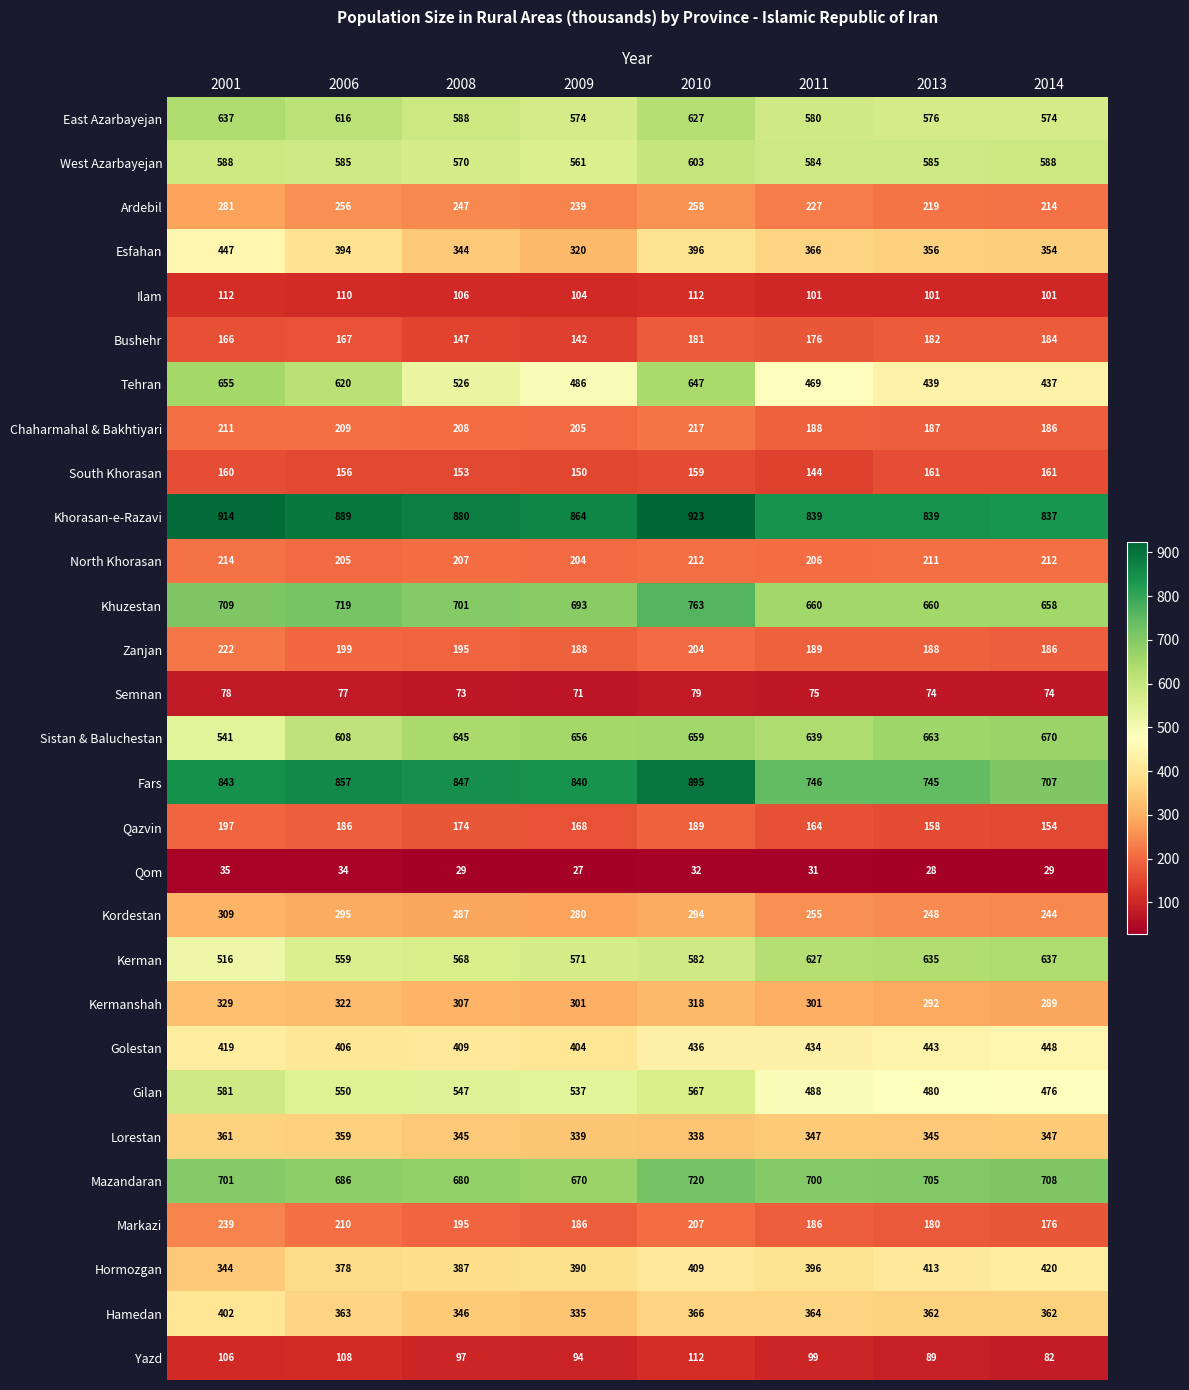

Is it true that Kordestan equals 248 at 2013?

True